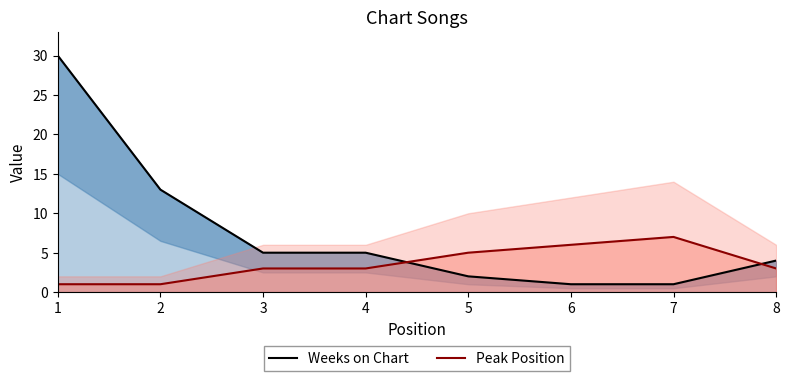

At which category does the chart reach its peak across all series?

1